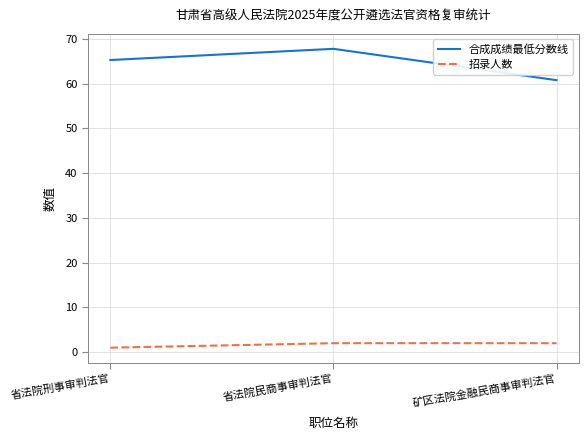

Count the number of data series in this chart.

2